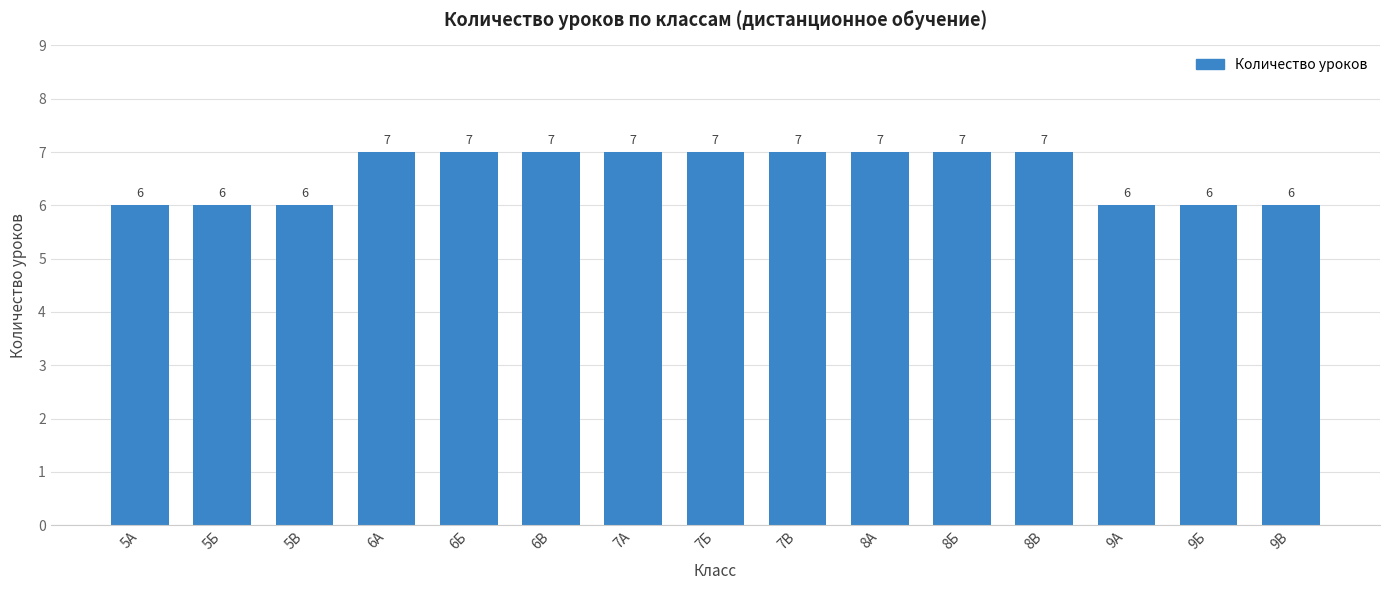

What is the greatest value displayed?

7